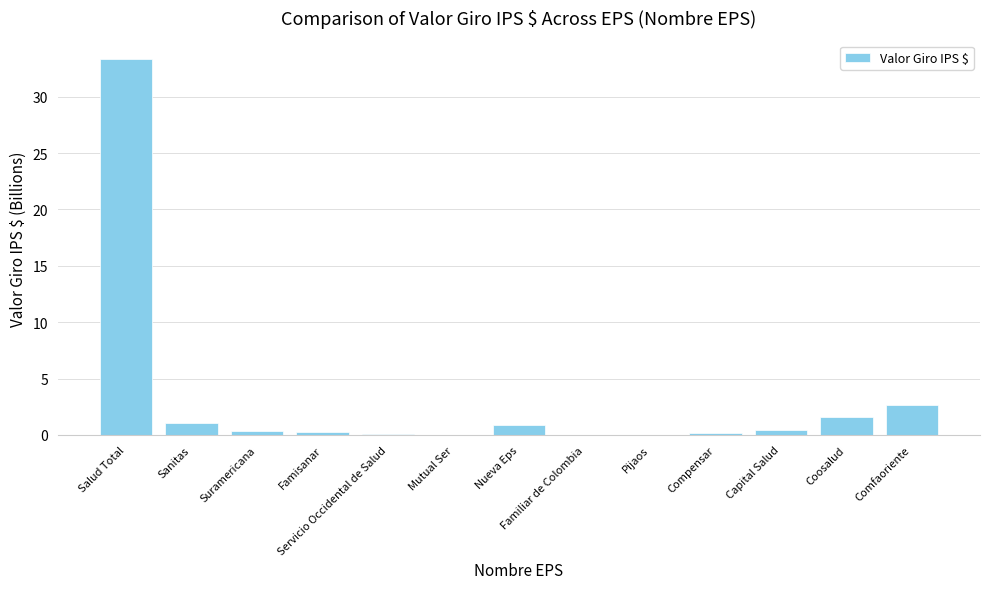

True or false: the data shows 0.0 at Mutual Ser.

True